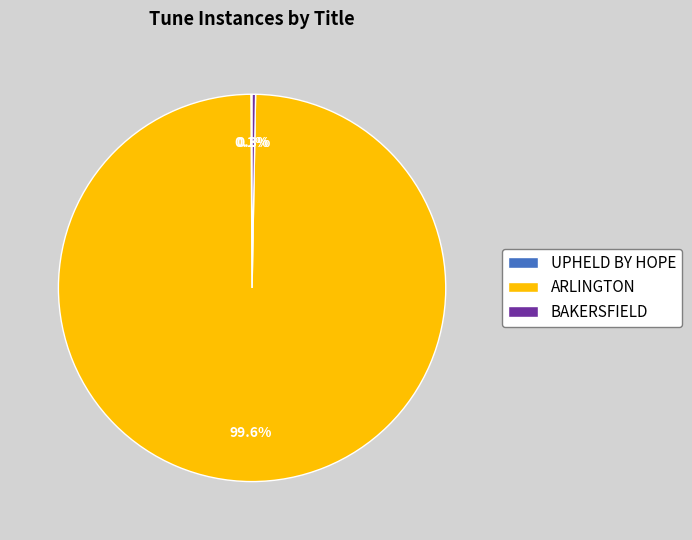

What is the largest slice in the pie chart?

ARLINGTON